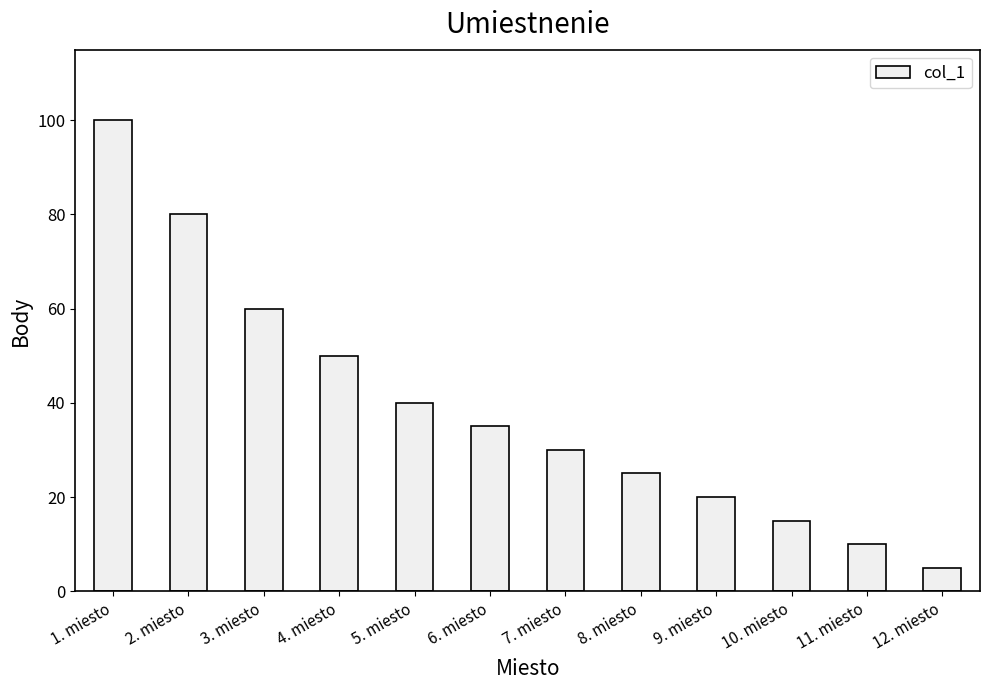

Which has a higher value, 11. miesto or 7. miesto?

7. miesto